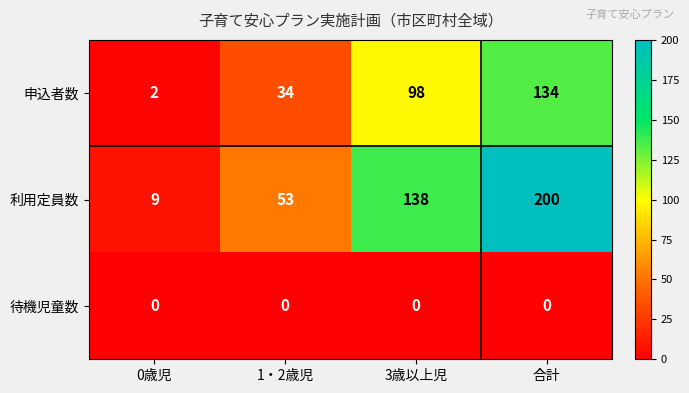

At which label is 利用定員数 closest to 104?

3歳以上児